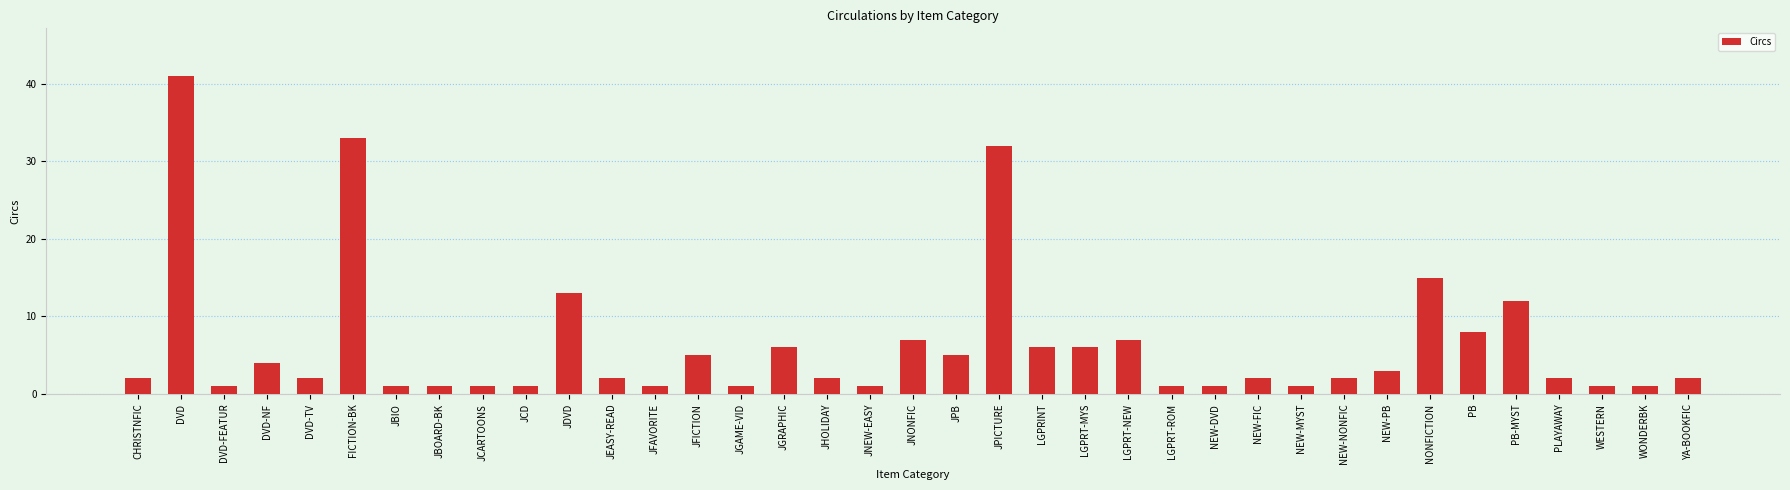

How many series are shown in this chart?

1